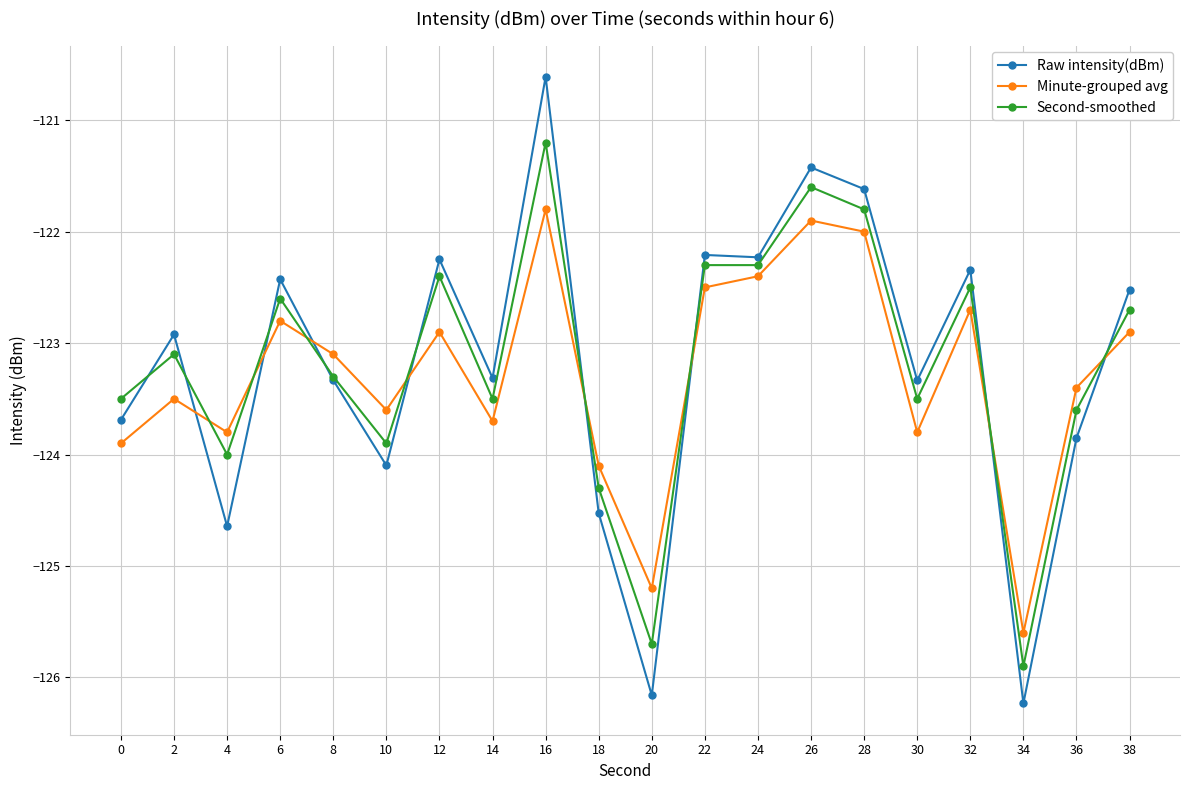

How many categories are shown in the chart?

20